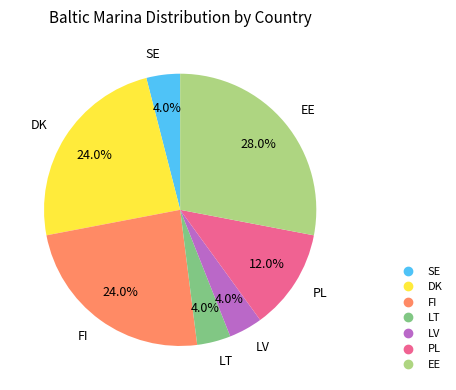

Which has a higher value, EE or PL?

EE